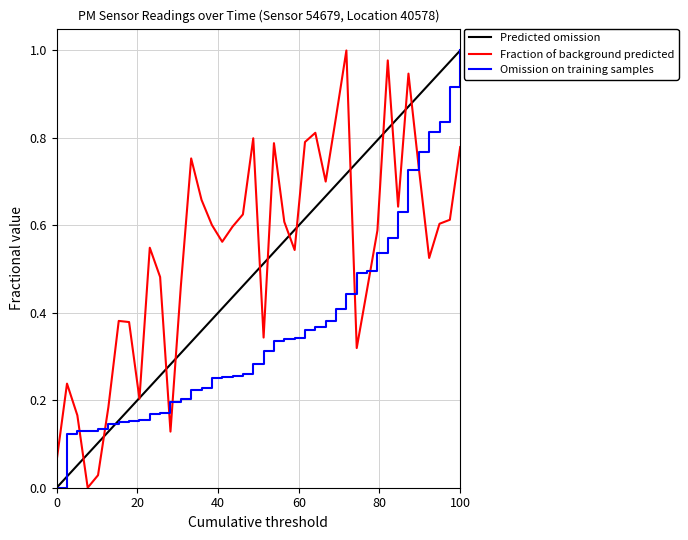

What is the sum of all values?

21.5